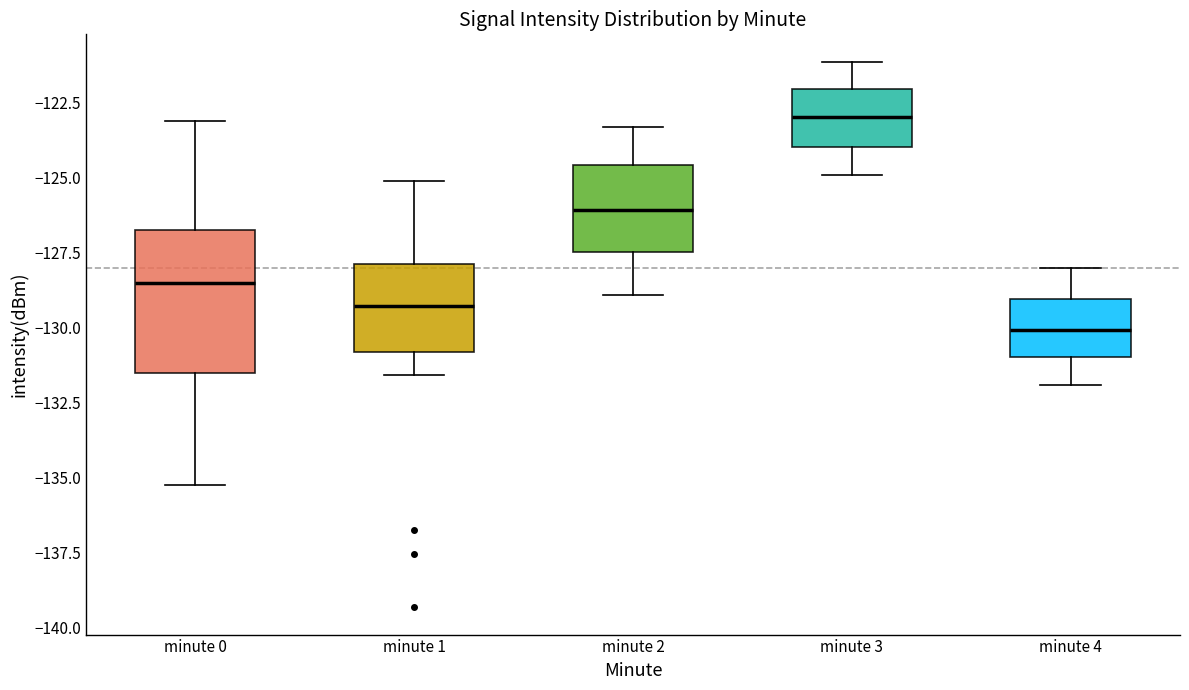

Reading left to right, read every box against the y-axis: the position of its median line, the range the box covers, and the ends of its whiskers. The values are not printed on the chart, so give them approximately, as read against the axis.

minute 0: median -128.5, box -131.5 to -126.5, whiskers -135.5 to -123.0
minute 1: median -129.5, box -131.0 to -128.0, whiskers -131.5 to -125.0
minute 2: median -126.0, box -127.5 to -124.5, whiskers -129.0 to -123.5
minute 3: median -123.0, box -124.0 to -122.0, whiskers -125.0 to -121.0
minute 4: median -130.0, box -131.0 to -129.0, whiskers -132.0 to -128.0